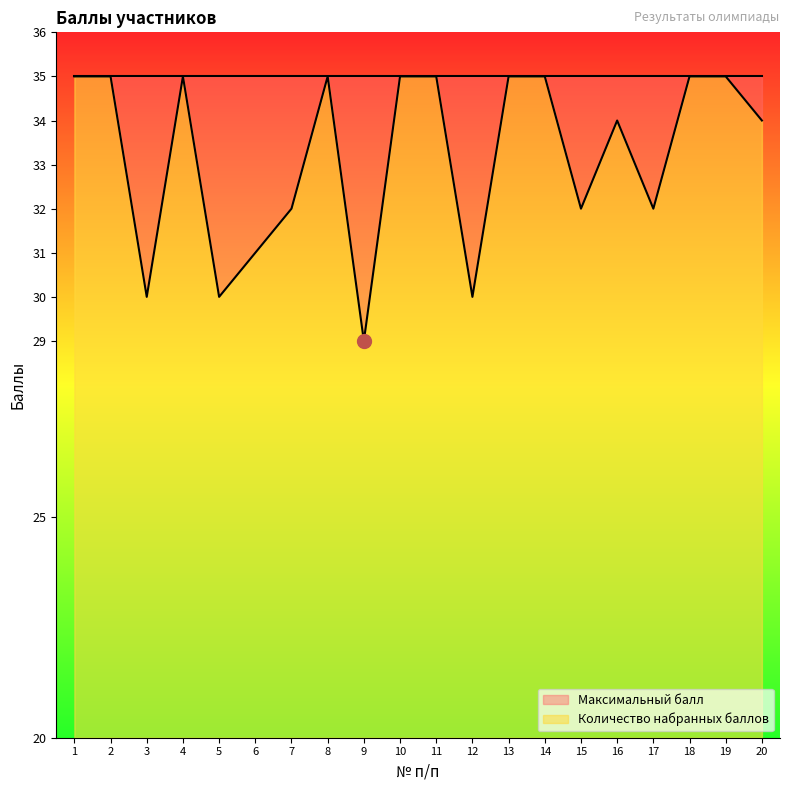

List the labels in order of value, largest first.

1, 2, 4, 8, 10, 11, 13, 14, 18, 19, 16, 20, 7, 15, 17, 6, 3, 5, 12, 9